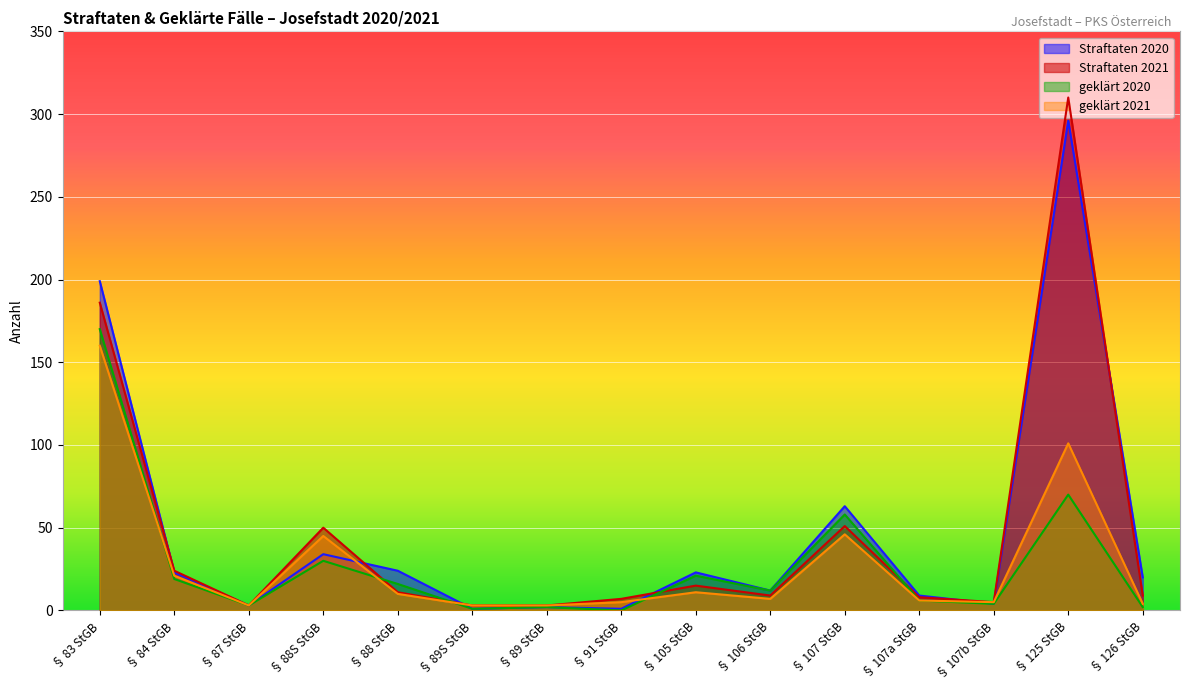

In Straftaten 2020, how many points are higher than both neighbors (excluding endpoints)?

5